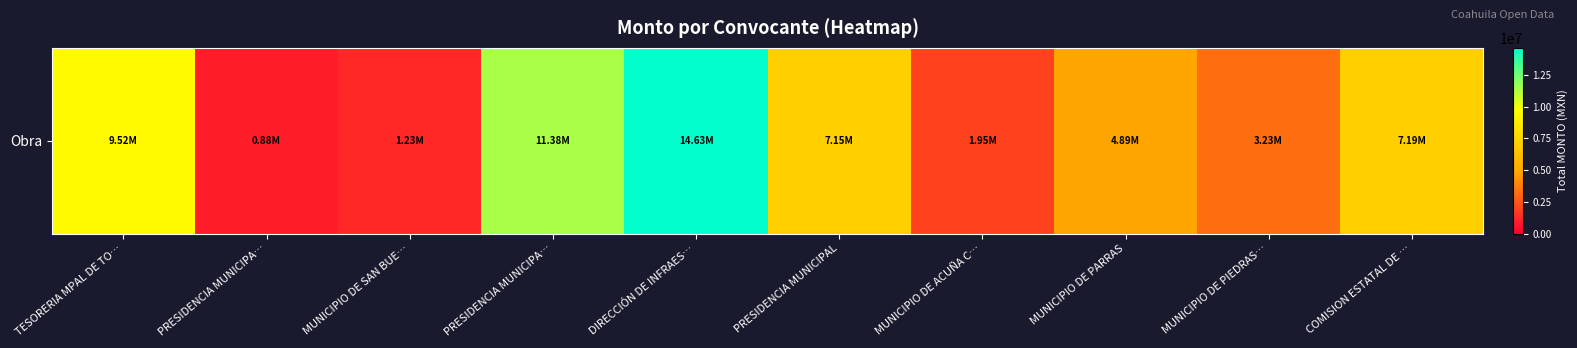

List the labels in order of value, largest first.

DIRECCIÓN DE INFRAES…, PRESIDENCIA MUNICIPA…, TESORERIA MPAL DE TO…, COMISION ESTATAL DE …, PRESIDENCIA MUNICIPAL, MUNICIPIO DE PARRAS, MUNICIPIO DE PIEDRAS…, MUNICIPIO DE ACUÑA C…, MUNICIPIO DE SAN BUE…, PRESIDENCIA MUNICIPA…